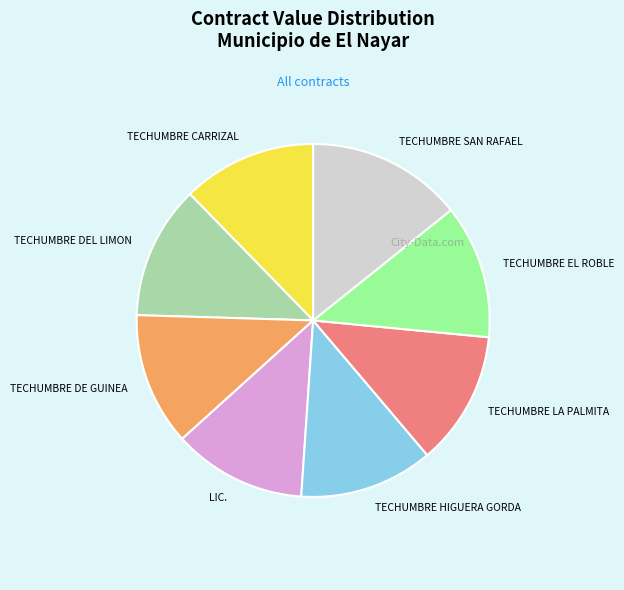

Which slice is the largest?

TECHUMBRE SAN RAFAEL